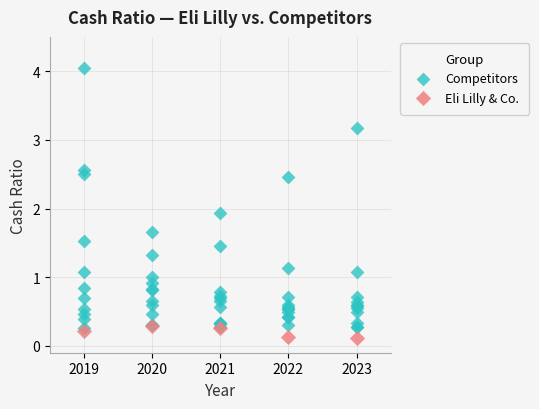

Which series has the largest Y range (max minus min)?

Competitors